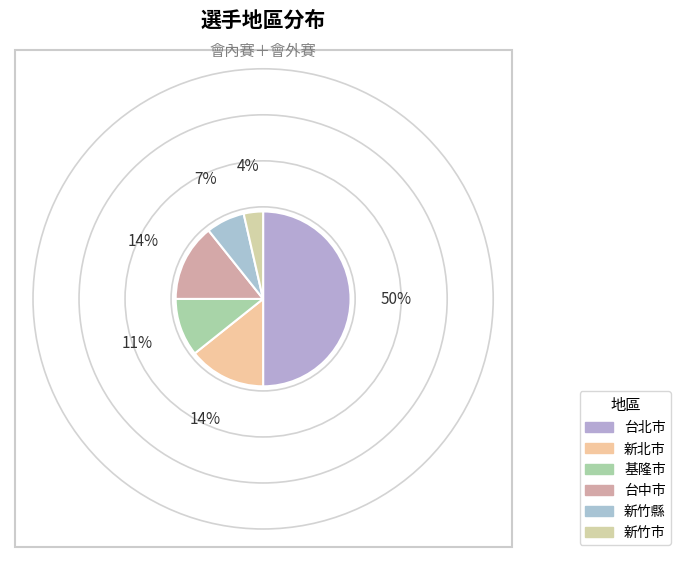

How many segments does this pie chart have?

6